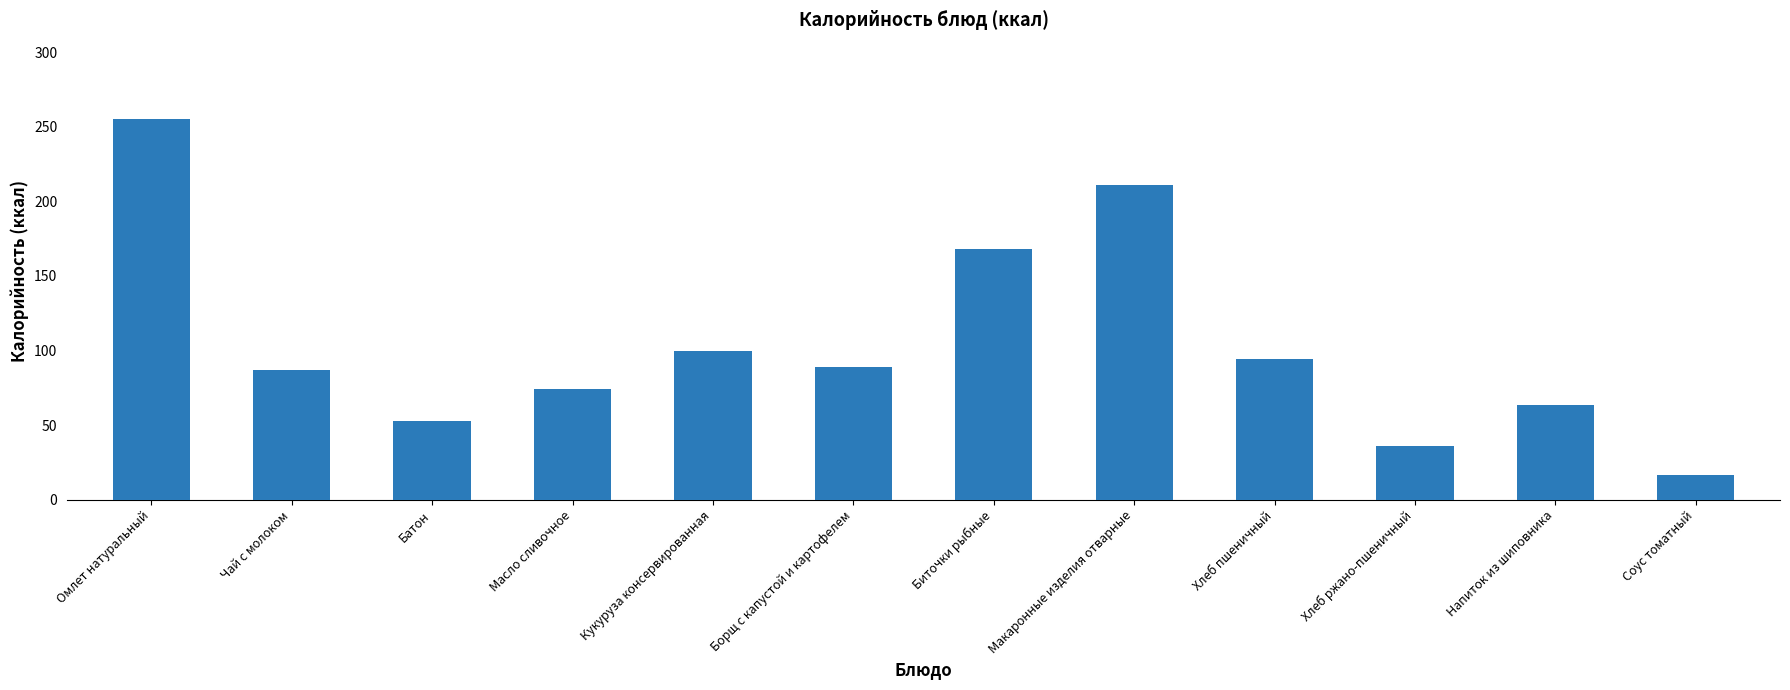

Does the chart contain any negative values?

No